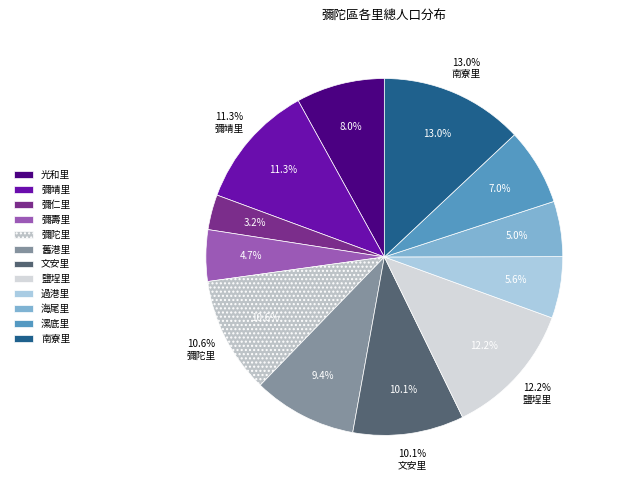

To the nearest percent, what is the difference between the 海尾里 and 文安里 slice percentages?

5%